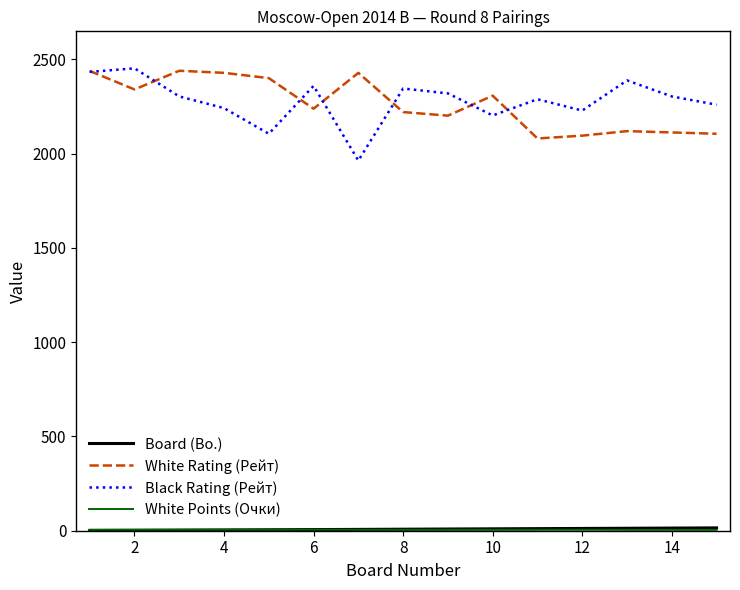

What is the maximum value shown in the chart?

2452.0